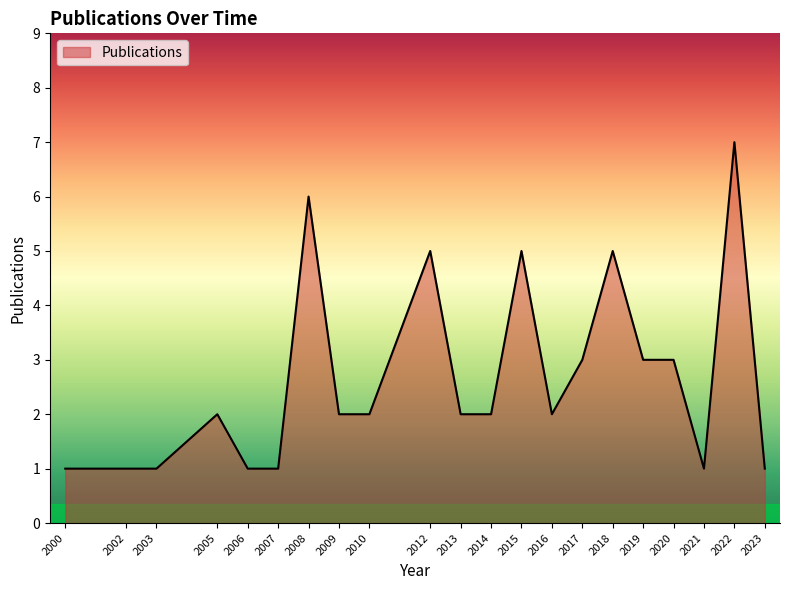

True or false: the data shows 5 at 2015.

True